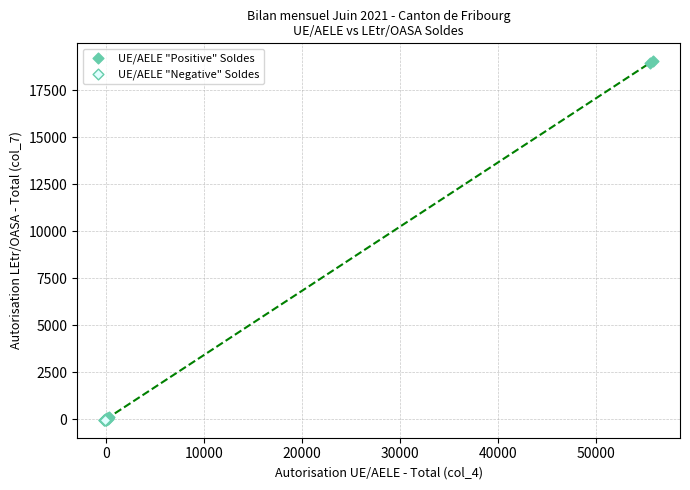

Which series reaches the maximum Y coordinate?

UE/AELE "Positive" Soldes